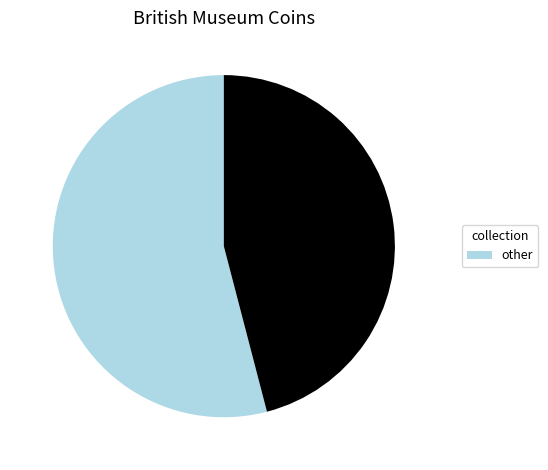

Is there a majority slice in this chart?

Yes